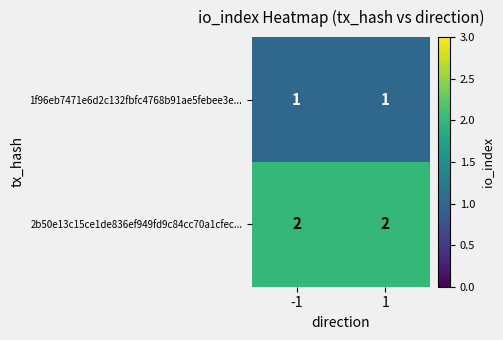

Which series has the largest total across all categories?

2b50e13c15ce1de836ef949fd9c84cc70a1cfec...